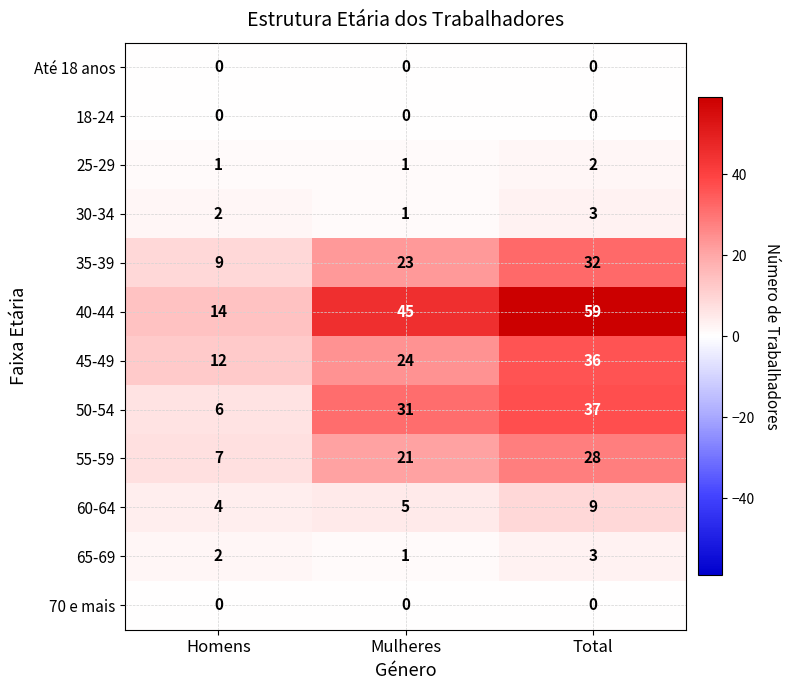

At how many categories does at least one series exceed 58?

1